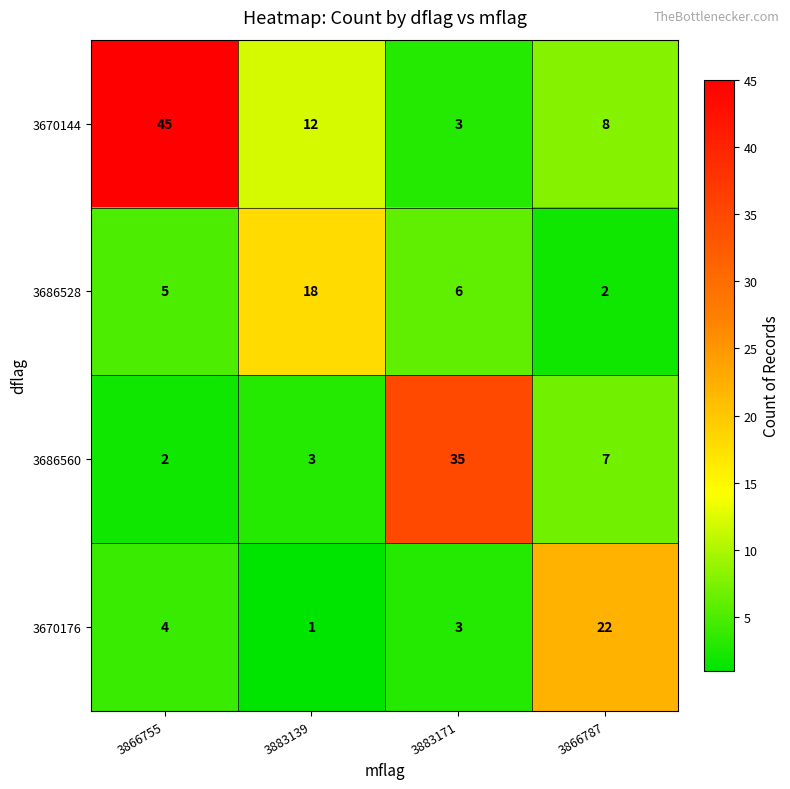

Which series has the largest total across all categories?

3670144